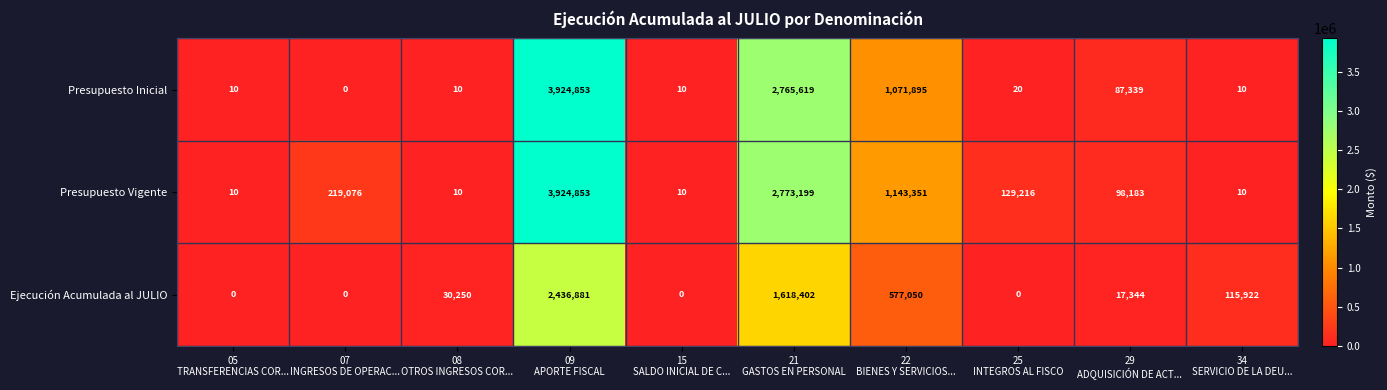

Which series has the largest total across all categories?

Presupuesto Vigente